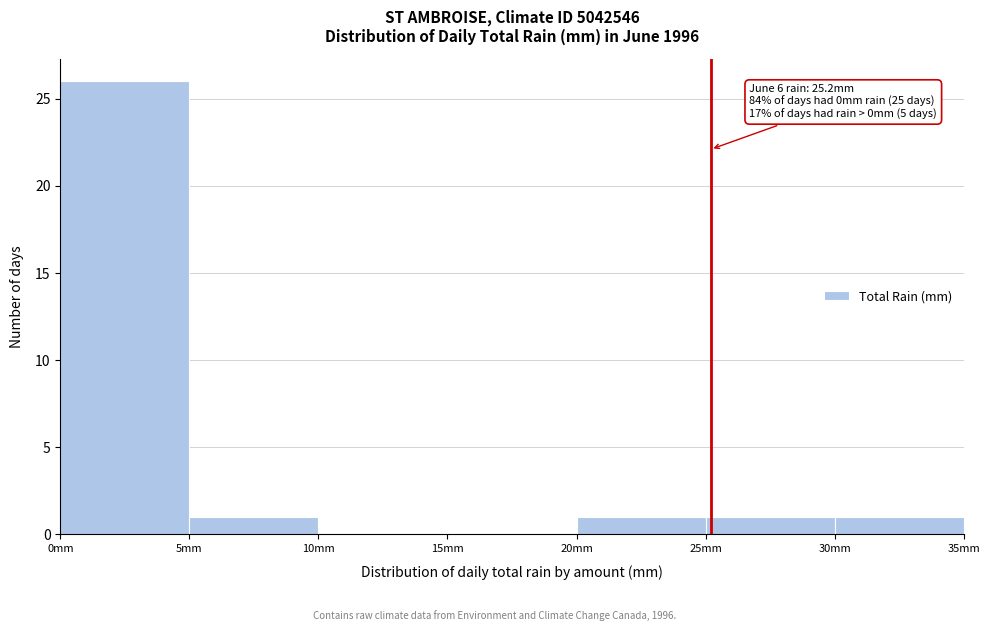

Over which range of the x-axis is the bar tallest?

0 to 5